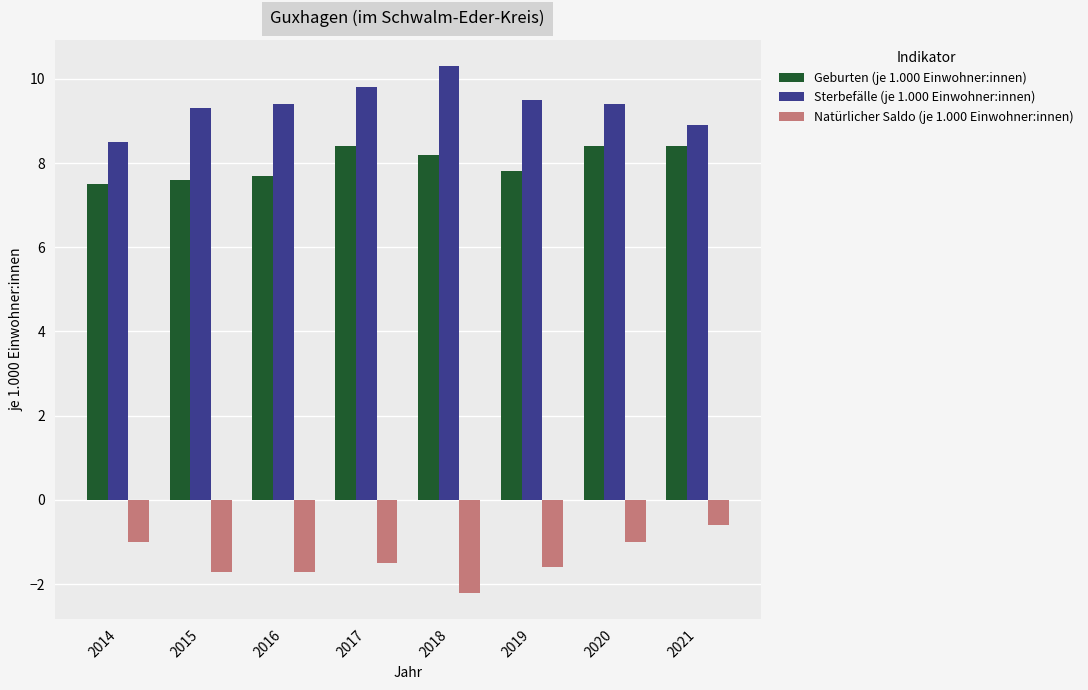

What value does the Geburten (je 1.000 Einwohner:innen) series have at 2018?

8.2